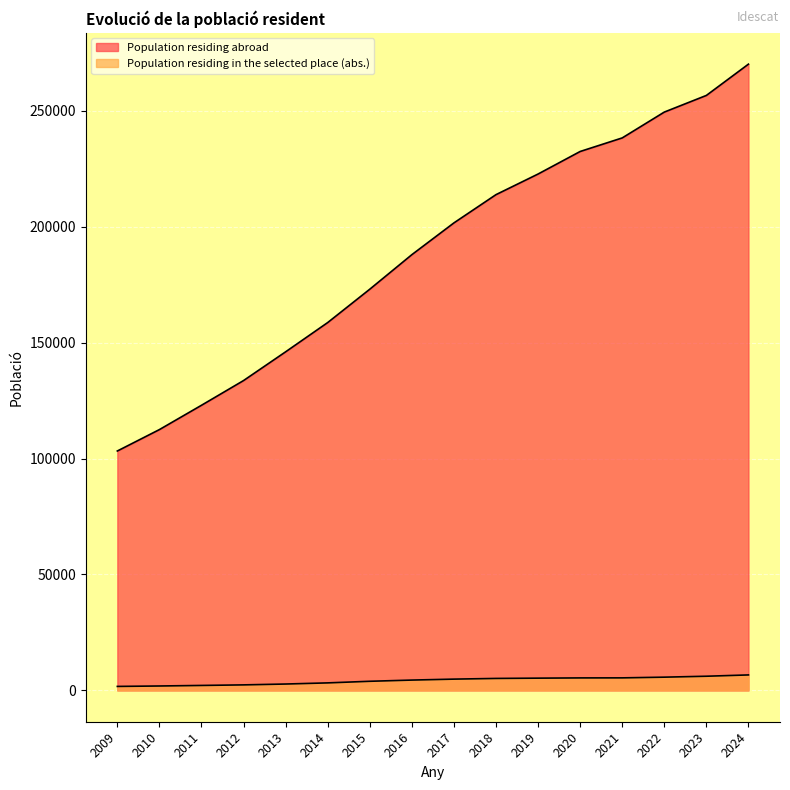

Count the number of categories in the chart.

16